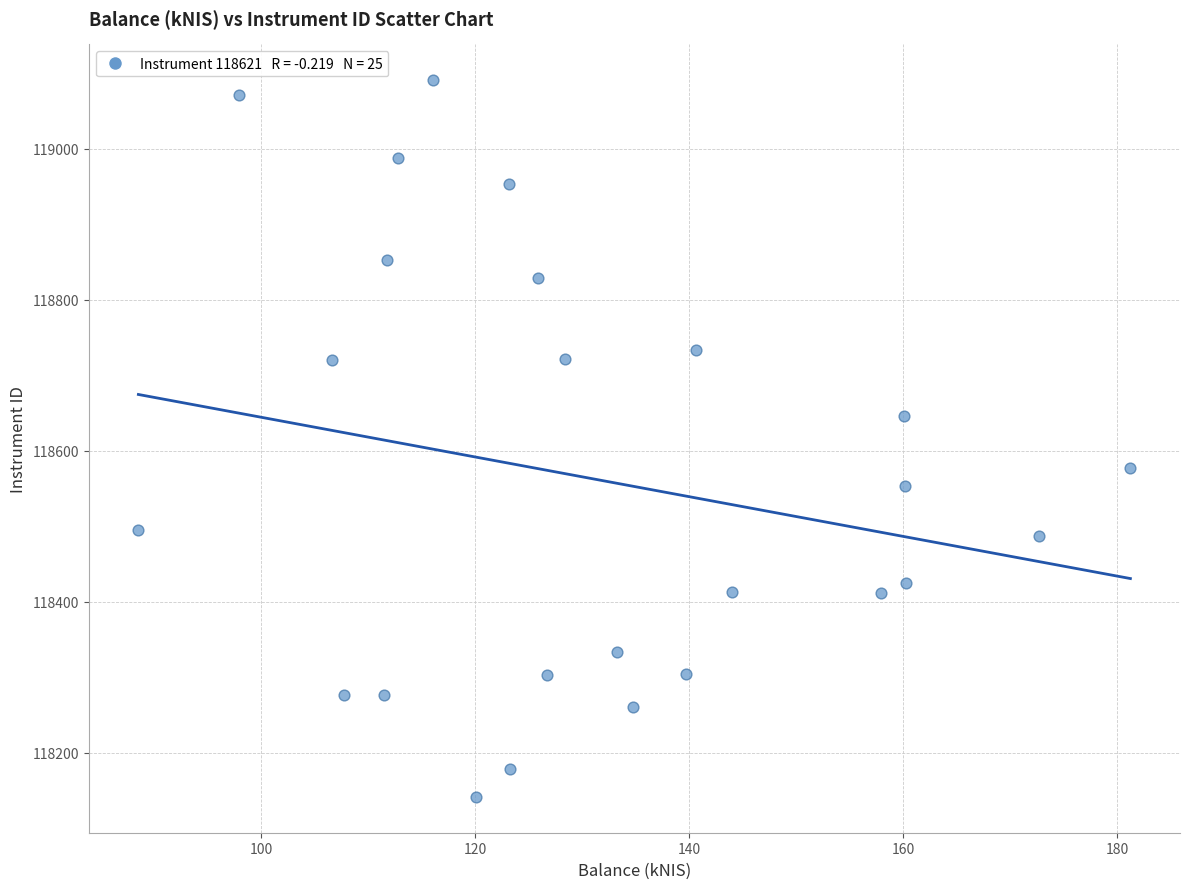

What is the range of X values (max minus min)?

92.7